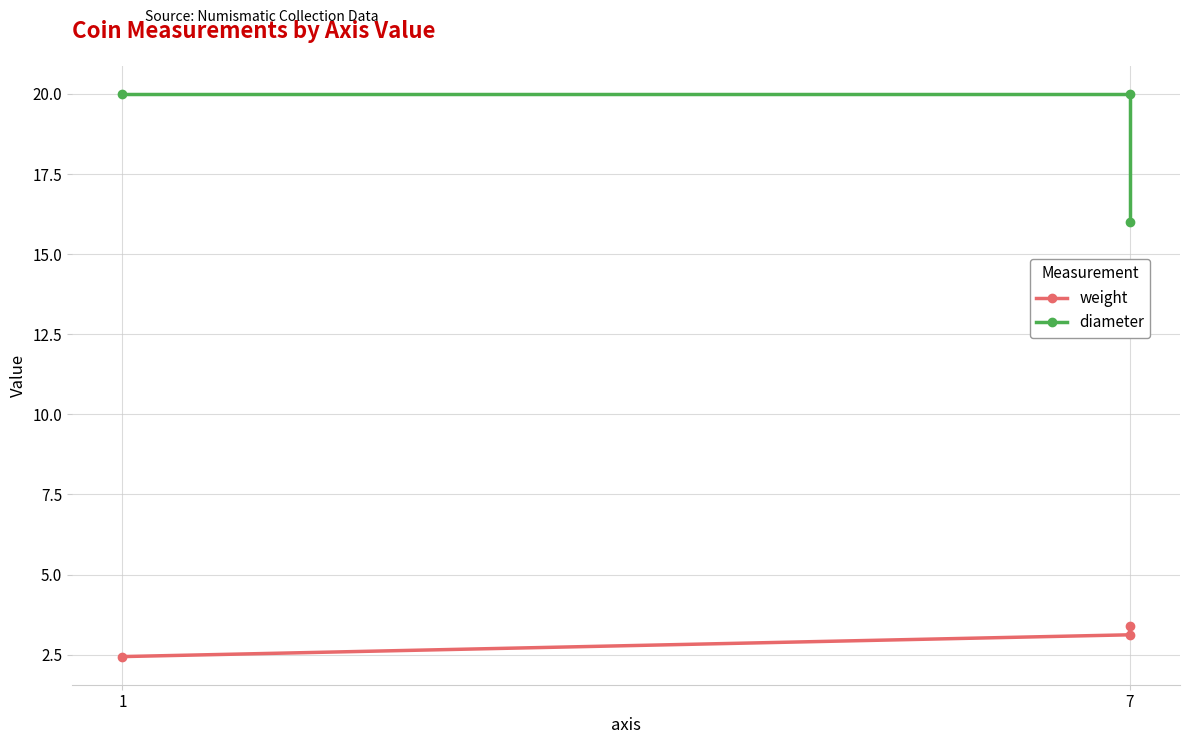

At which label does weight first exceed 3?

7